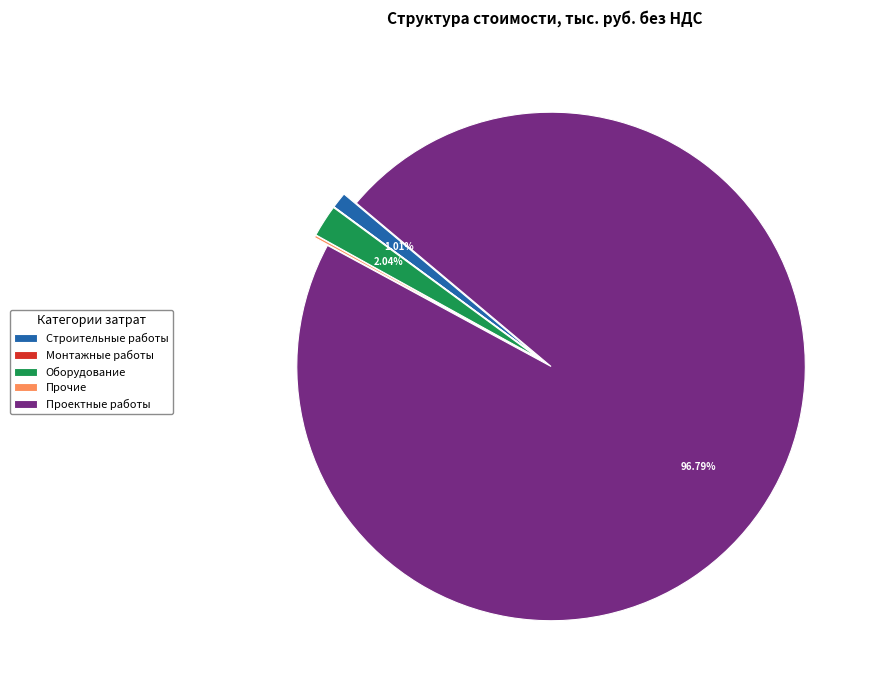

Which category has the biggest portion of the pie?

Проектные работы